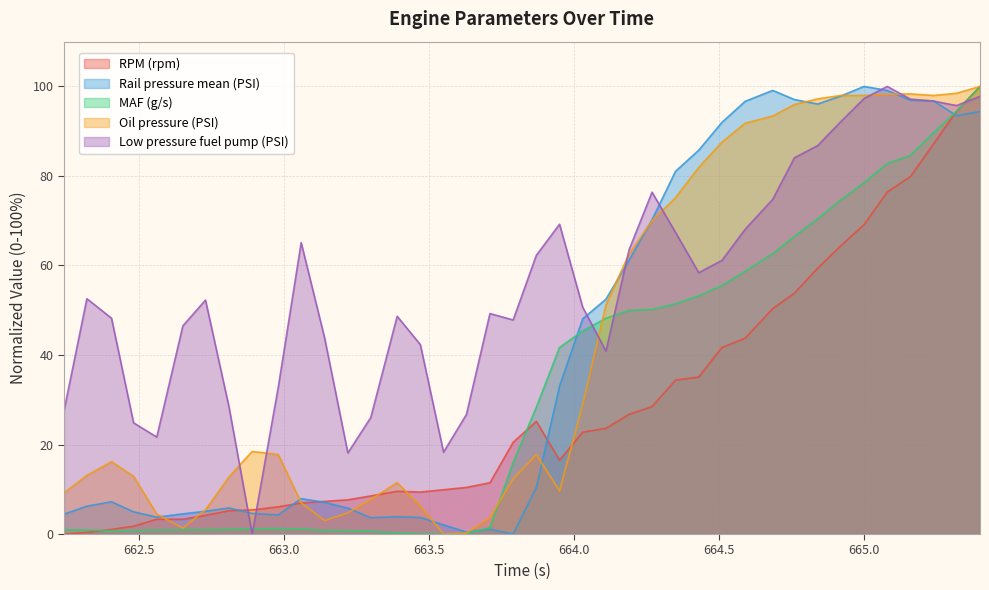

At which category does Rail pressure mean (PSI) reach its first local valley?

662.561